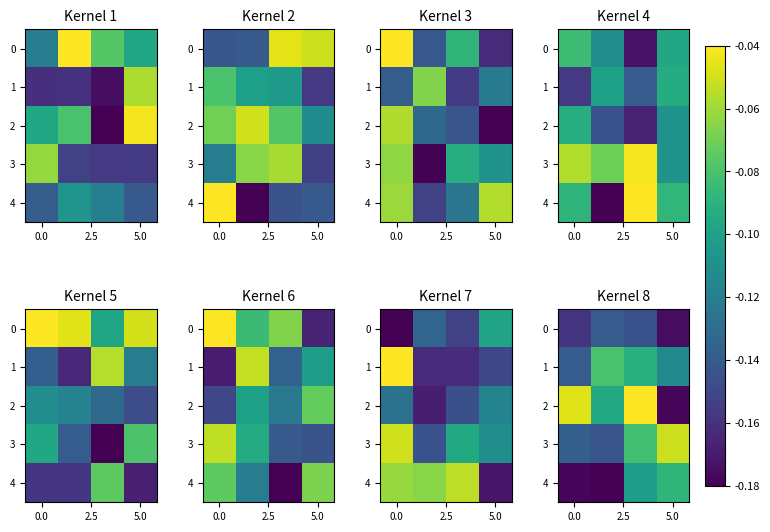

What is the smallest value displayed?

-0.2